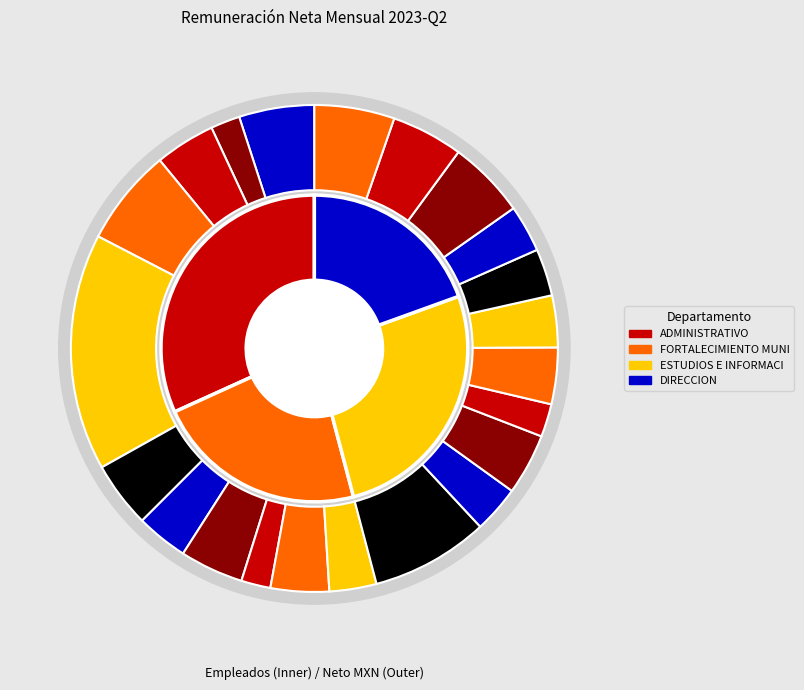

What portion of the pie excludes FRANCO ROQUE?

98.1%